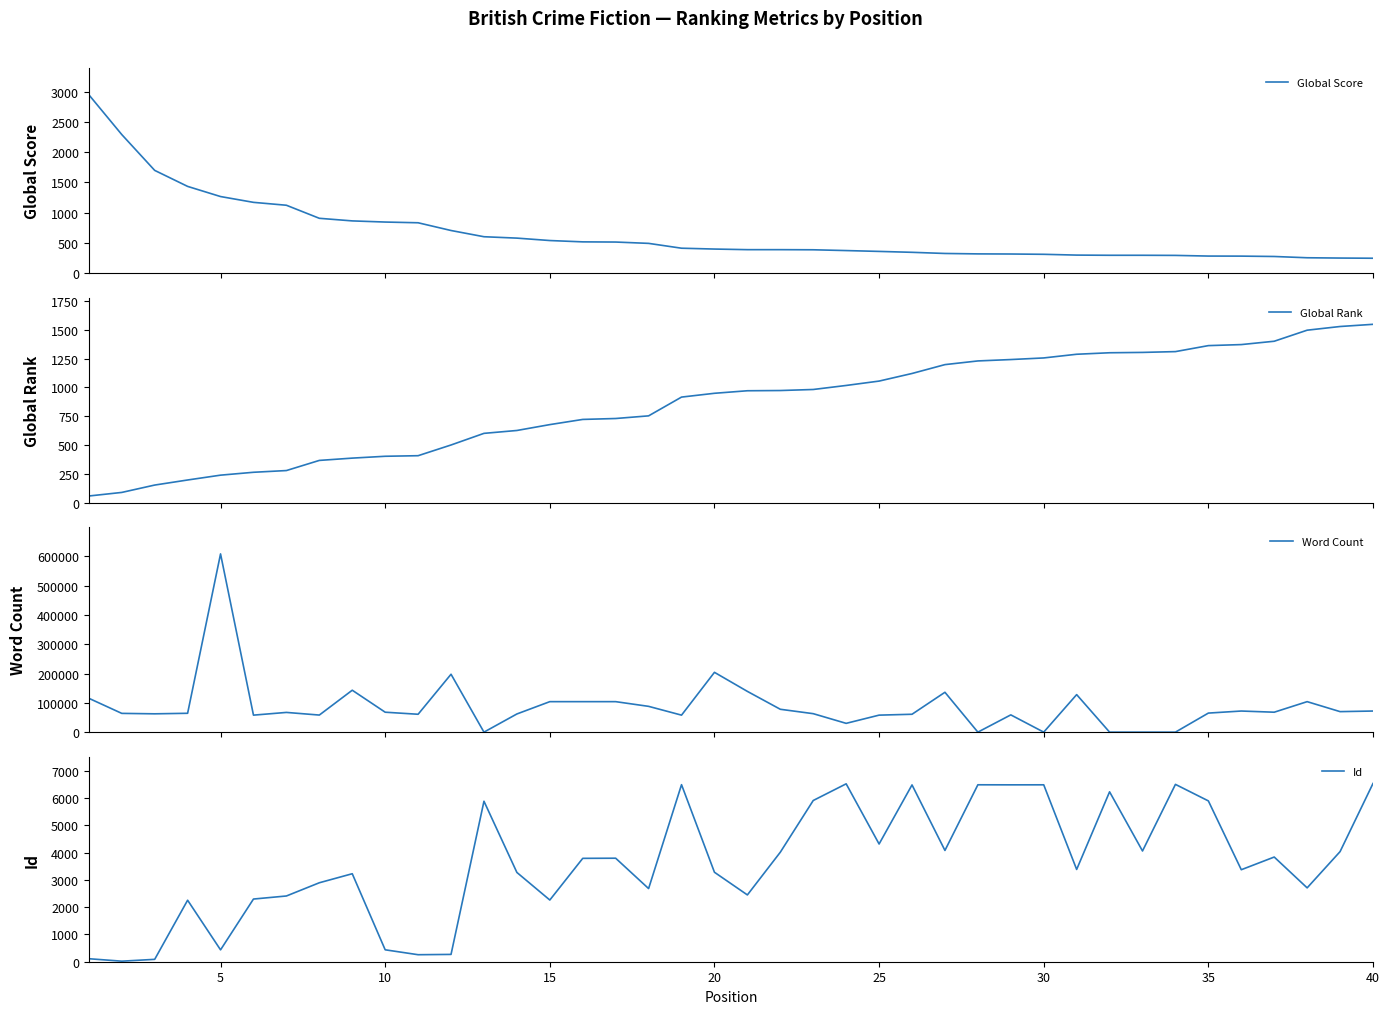

How many times do Word Count and Global Score cross each other?

8